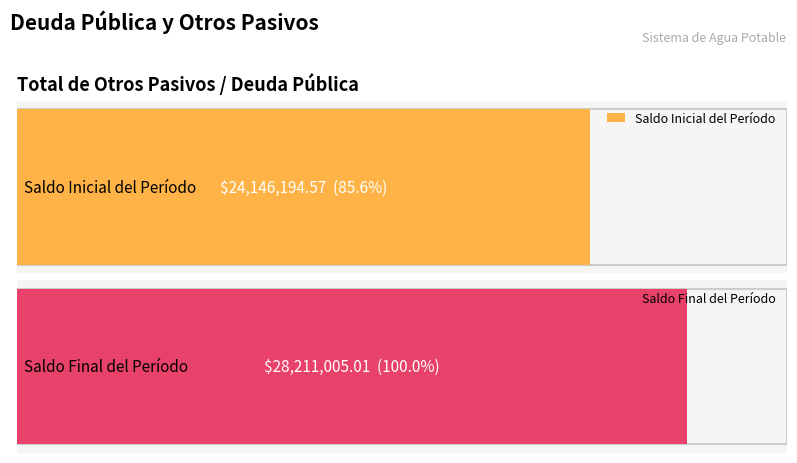

The Saldo Inicial del Período series shows 14718735.7 at Total de Otros Pasivos. True or false?

False